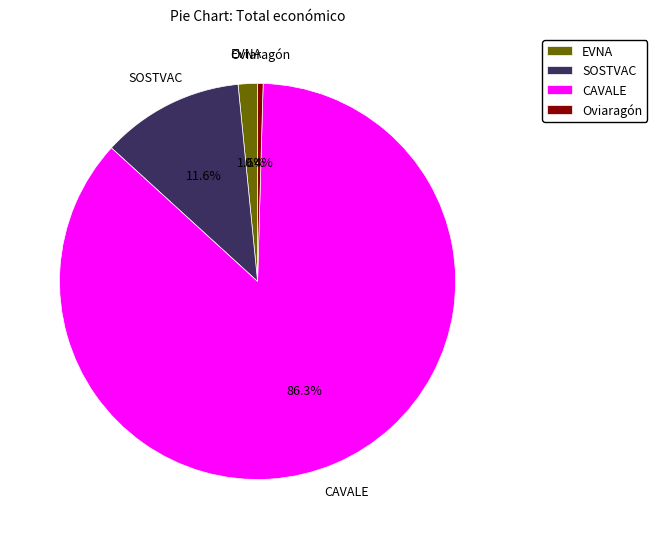

How many segments does this pie chart have?

4